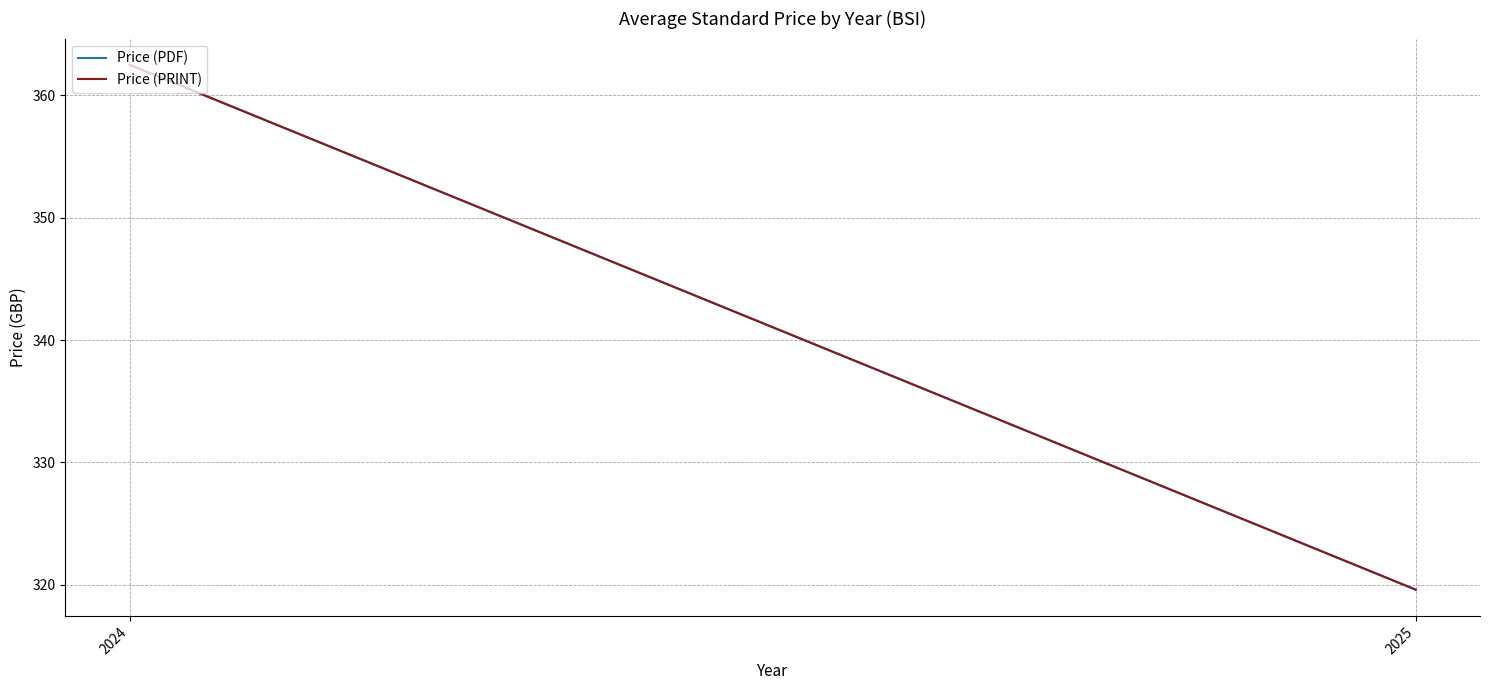

Reading left to right, what are all the values shown in this chart?

Price (PDF): 2024=362.5	2025=319.6
Price (PRINT): 2024=362.5	2025=319.6